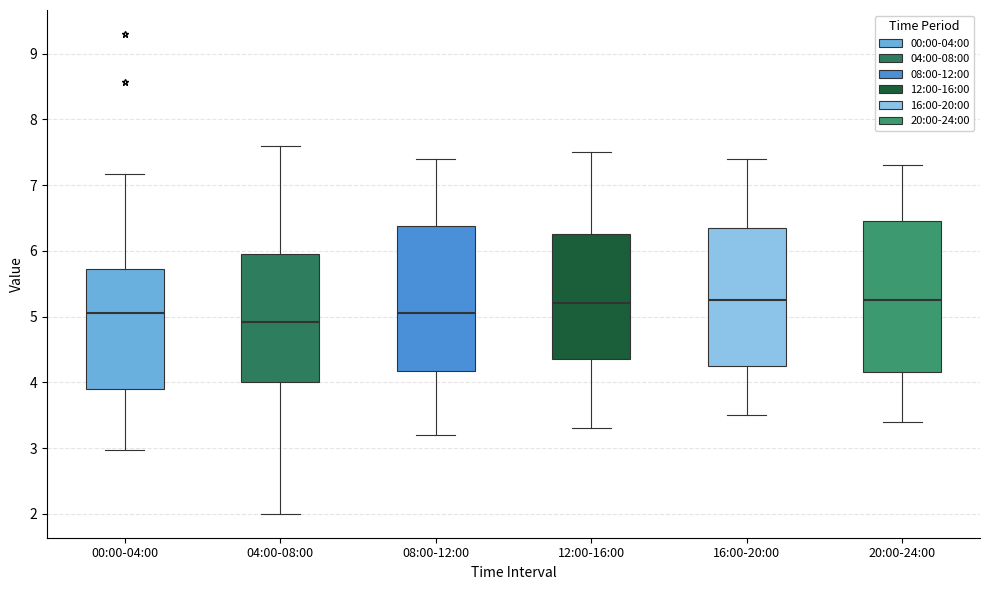

Where does the lower whisker of the box for 16:00-20:00 end on the y-axis? The values are not printed on the chart, so give them approximately, as read against the axis.

3.5